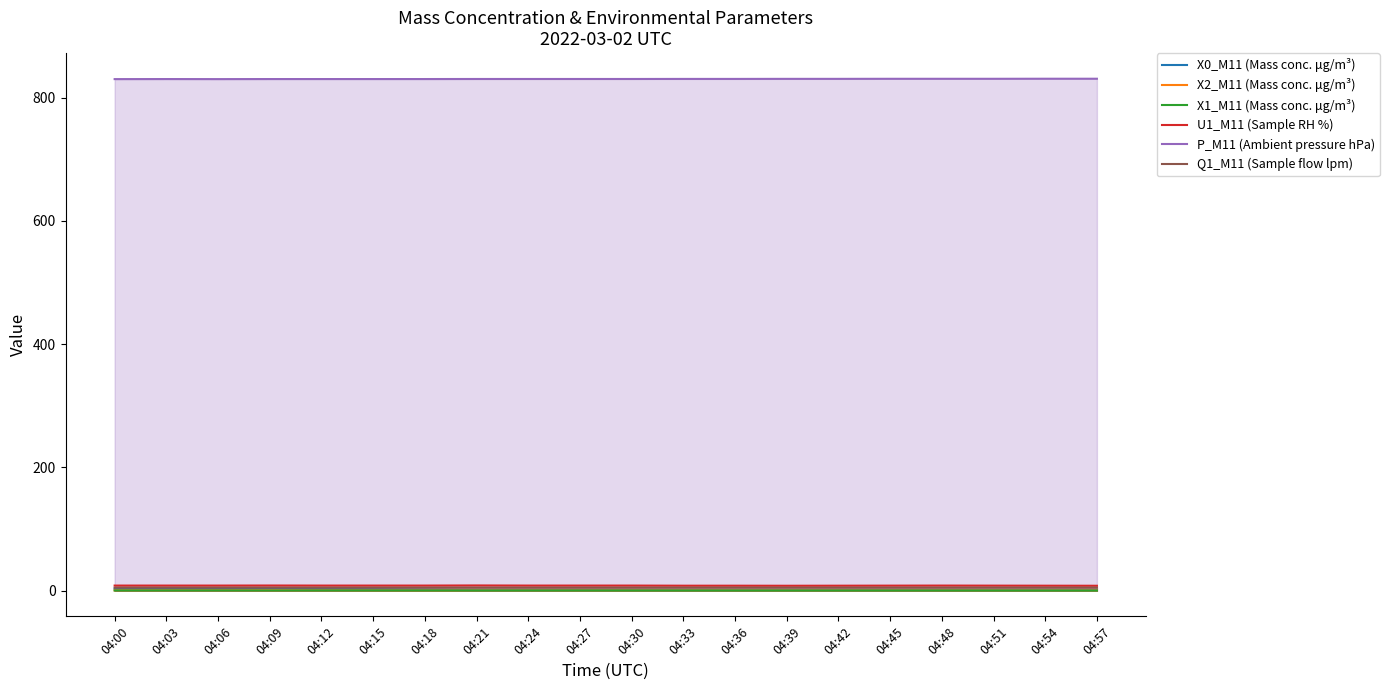

Reading left to right, extract all data points from this chart.

X0_M11 (Mass conc. μg/m³): 04:00=3.5	04:03=3.6	04:06=3.2	04:09=4.4	04:12=2.6	04:15=2.4	04:18=1.7	04:21=0.8	04:24=0.9	04:27=1.0	04:30=0.9	04:33=0.8	04:36=0.7	04:39=0.8	04:42=0.8	04:45=0.8	04:48=0.8	04:51=0.7	04:54=0.7	04:57=0.7
X2_M11 (Mass conc. μg/m³): 04:00=0.7	04:03=0.7	04:06=0.7	04:09=0.7	04:12=0.7	04:15=0.6	04:18=0.5	04:21=0.5	04:24=0.5	04:27=0.5	04:30=0.5	04:33=0.5	04:36=0.5	04:39=0.5	04:42=0.5	04:45=0.5	04:48=0.5	04:51=0.5	04:54=0.5	04:57=0.5
X1_M11 (Mass conc. μg/m³): 04:00=0.4	04:03=0.4	04:06=0.4	04:09=0.4	04:12=0.4	04:15=0.4	04:18=0.4	04:21=0.4	04:24=0.4	04:27=0.4	04:30=0.4	04:33=0.4	04:36=0.4	04:39=0.3	04:42=0.4	04:45=0.4	04:48=0.4	04:51=0.3	04:54=0.3	04:57=0.3
U1_M11 (Sample RH %): 04:00=8.4	04:03=8.4	04:06=8.4	04:09=8.5	04:12=8.4	04:15=8.4	04:18=8.4	04:21=8.6	04:24=8.4	04:27=8.4	04:30=8.4	04:33=8.2	04:36=8.2	04:39=8.1	04:42=8.2	04:45=8.3	04:48=8.4	04:51=8.3	04:54=8.2	04:57=8.1
P_M11 (Ambient pressure hPa): 04:00=830.0	04:03=830.1	04:06=830.0	04:09=830.1	04:12=830.1	04:15=830.1	04:18=830.1	04:21=830.2	04:24=830.2	04:27=830.2	04:30=830.2	04:33=830.3	04:36=830.3	04:39=830.4	04:42=830.4	04:45=830.5	04:48=830.5	04:51=830.5	04:54=830.6	04:57=830.6
Q1_M11 (Sample flow lpm): 04:00=5.0	04:03=5.0	04:06=5.0	04:09=5.0	04:12=5.0	04:15=5.0	04:18=5.0	04:21=5.0	04:24=5.0	04:27=5.0	04:30=5.0	04:33=5.0	04:36=5.0	04:39=5.0	04:42=5.0	04:45=5.0	04:48=5.0	04:51=5.0	04:54=5.0	04:57=5.0